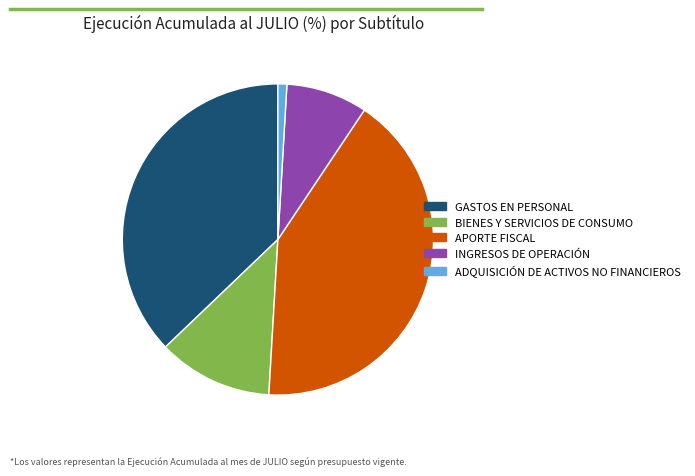

How many slices are in this pie chart?

5